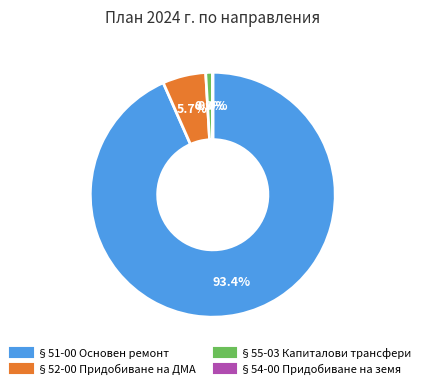

What percentage is the §51-00 Основен ремонт slice, to the nearest percent?

93%